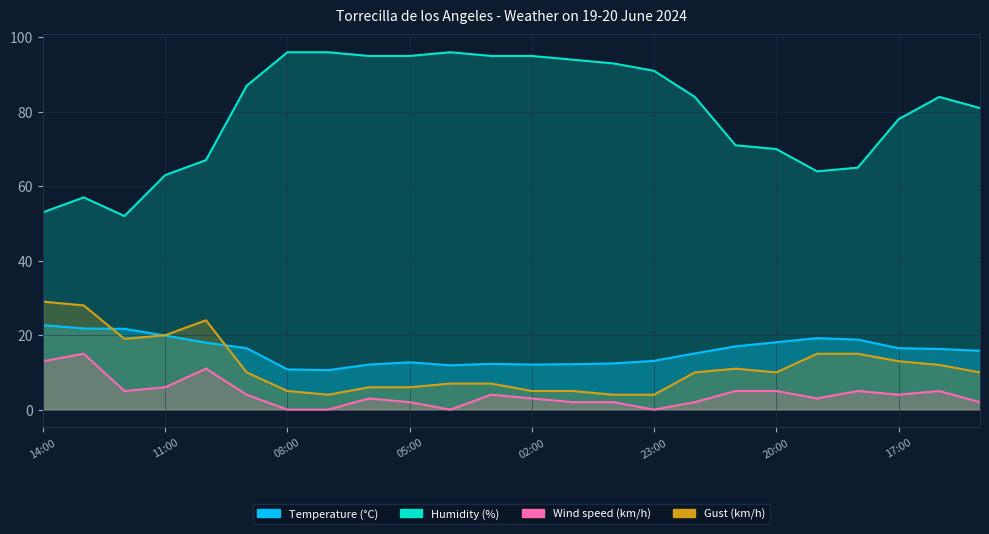

Reading right to left, extract all data points from this chart.

Temperature (°C): 15:00=15.8	16:00=16.3	17:00=16.5	18:00=18.8	19:00=19.2	20:00=18.1	21:00=17.0	22:00=15.1	23:00=13.1	00:00=12.4	01:00=12.2	02:00=12.1	03:00=12.3	04:00=11.9	05:00=12.7	06:00=12.1	07:00=10.6	08:00=10.8	09:00=16.5	10:00=18.0	11:00=19.9	12:00=21.7	13:00=21.8	14:00=22.7
Humidity (%): 15:00=81.0	16:00=84.0	17:00=78.0	18:00=65.0	19:00=64.0	20:00=70.0	21:00=71.0	22:00=84.0	23:00=91.0	00:00=93.0	01:00=94.0	02:00=95.0	03:00=95.0	04:00=96.0	05:00=95.0	06:00=95.0	07:00=96.0	08:00=96.0	09:00=87.0	10:00=67.0	11:00=63.0	12:00=52.0	13:00=57.0	14:00=53.0
Wind speed (km/h): 15:00=2.0	16:00=5.0	17:00=4.0	18:00=5.0	19:00=3.0	20:00=5.0	21:00=5.0	22:00=2.0	23:00=0.0	00:00=2.0	01:00=2.0	02:00=3.0	03:00=4.0	04:00=0.0	05:00=2.0	06:00=3.0	07:00=0.0	08:00=0.0	09:00=4.0	10:00=11.0	11:00=6.0	12:00=5.0	13:00=15.0	14:00=13.0
Gust (km/h): 15:00=10.0	16:00=12.0	17:00=13.0	18:00=15.0	19:00=15.0	20:00=10.0	21:00=11.0	22:00=10.0	23:00=4.0	00:00=4.0	01:00=5.0	02:00=5.0	03:00=7.0	04:00=7.0	05:00=6.0	06:00=6.0	07:00=4.0	08:00=5.0	09:00=10.0	10:00=24.0	11:00=20.0	12:00=19.0	13:00=28.0	14:00=29.0